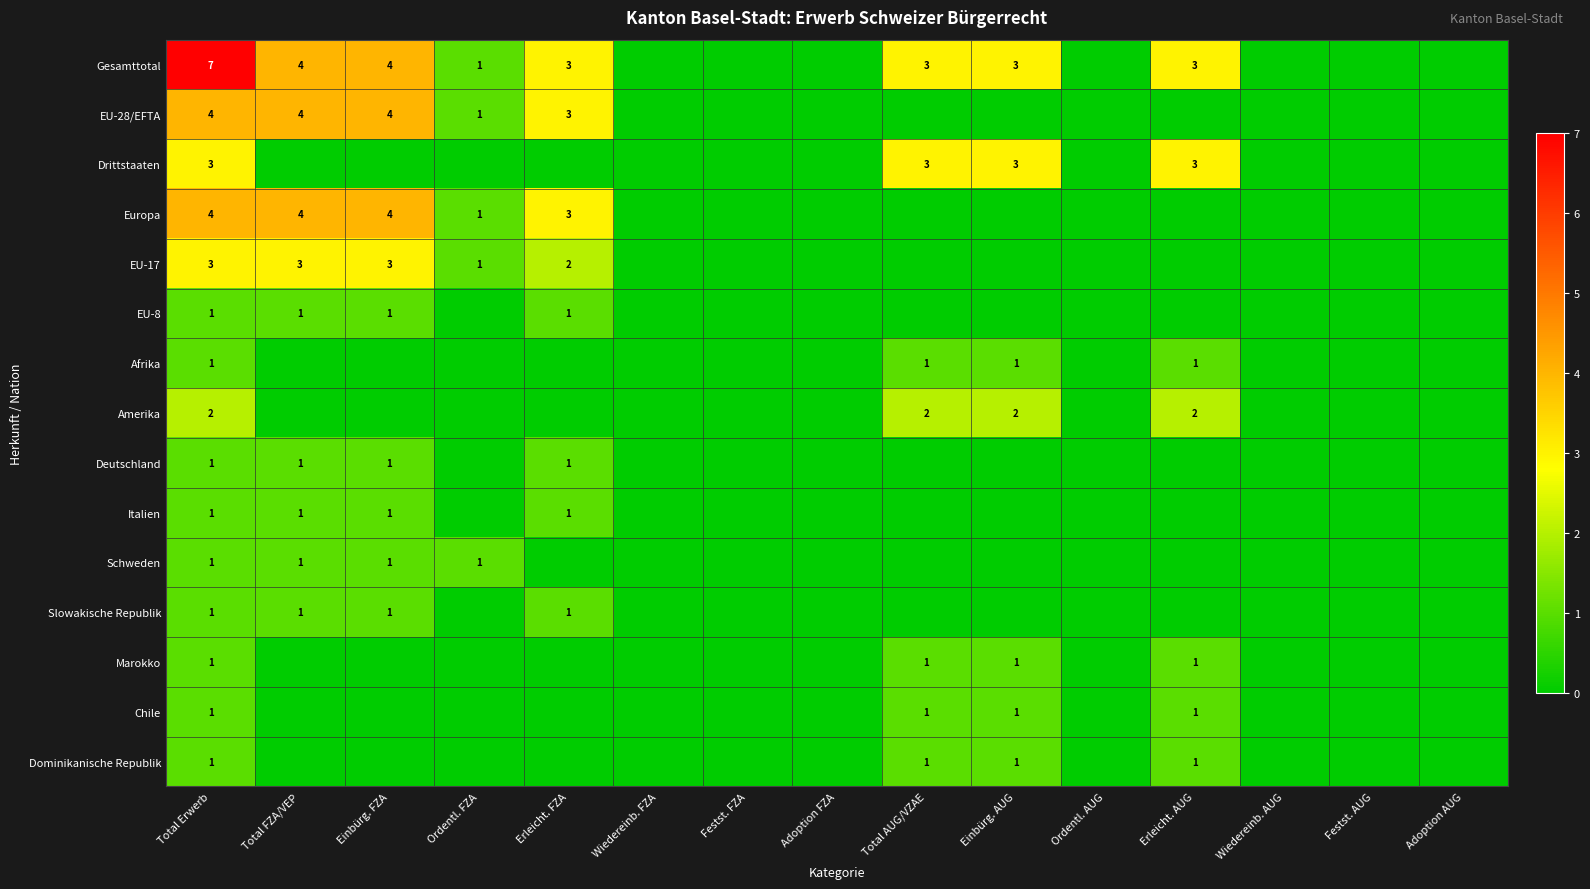

The value of Amerika at Einbürg. AUG is 1. True or false?

False